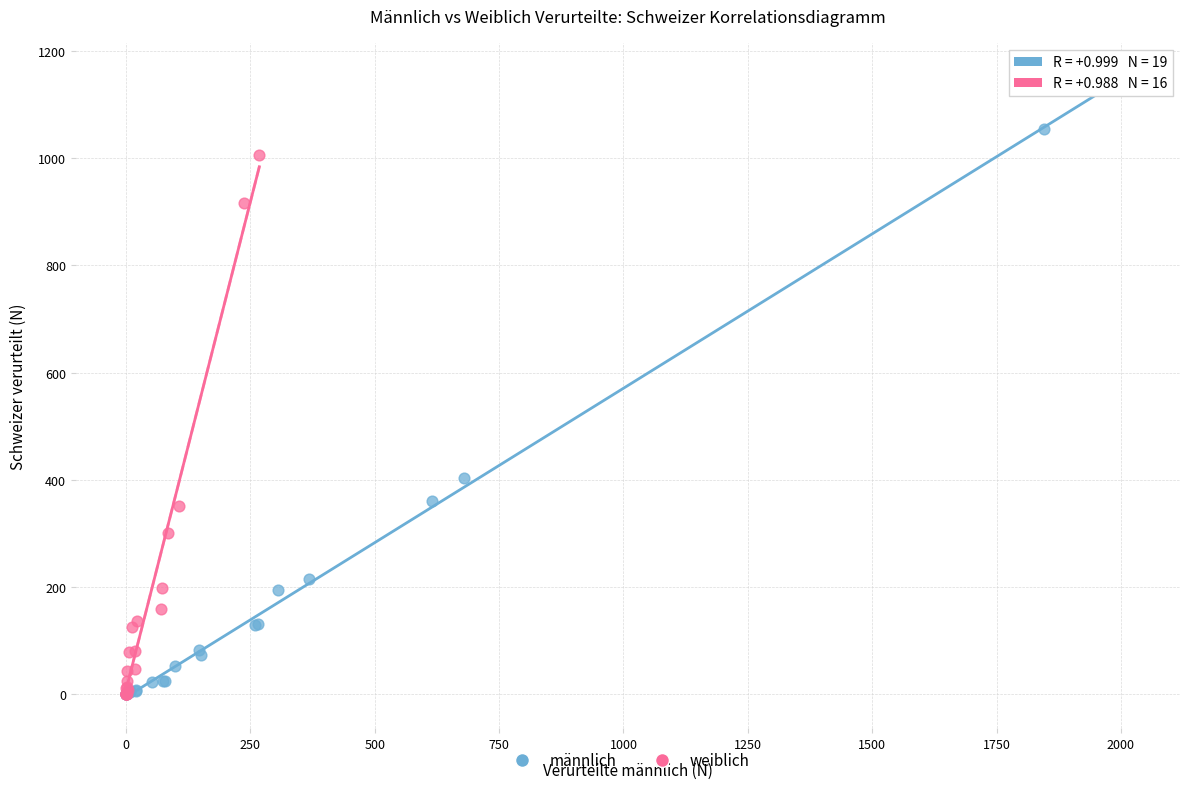

Which series has the largest Y range (max minus min)?

männlich